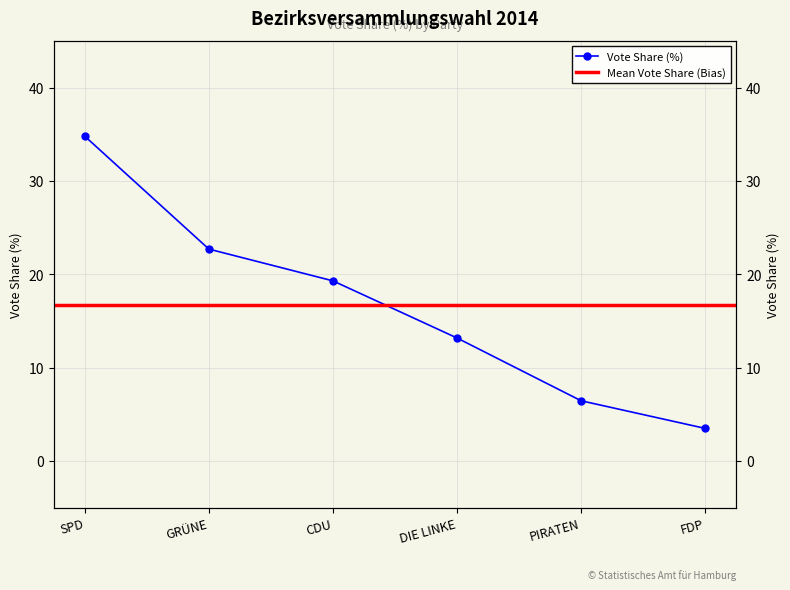

What is the difference between the values at FDP and GRÜNE?

19.2